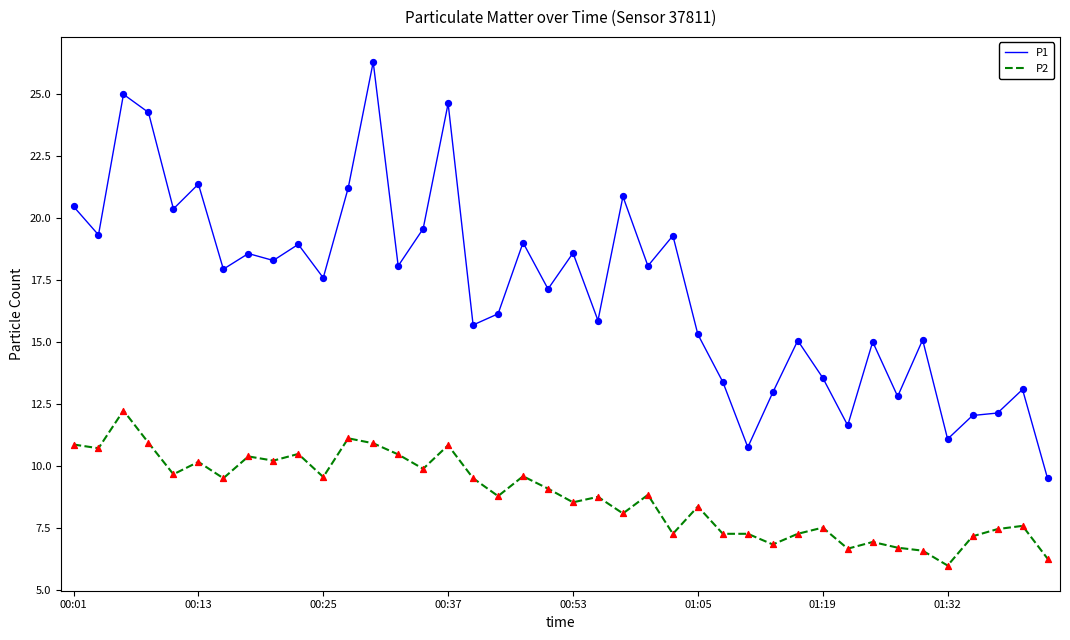

Which series has the largest total across all categories?

P1